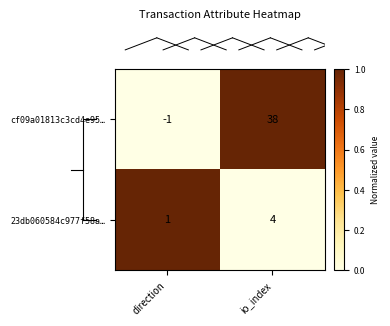

What is the total value across all series at io_index?

42